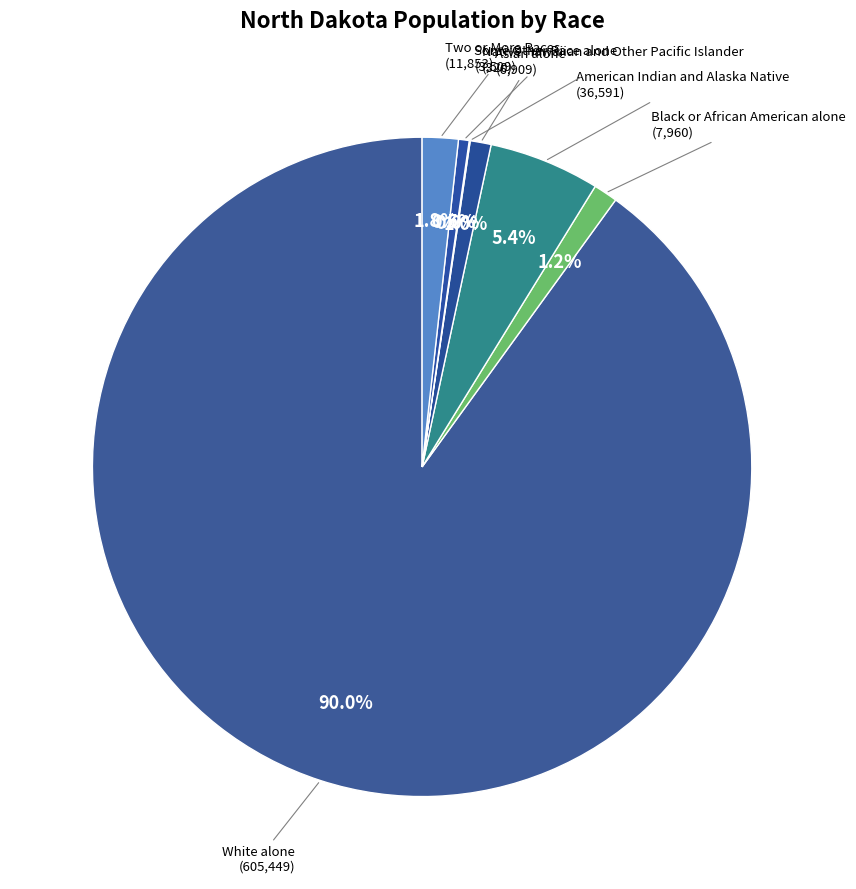

What is the majority slice?

White alone